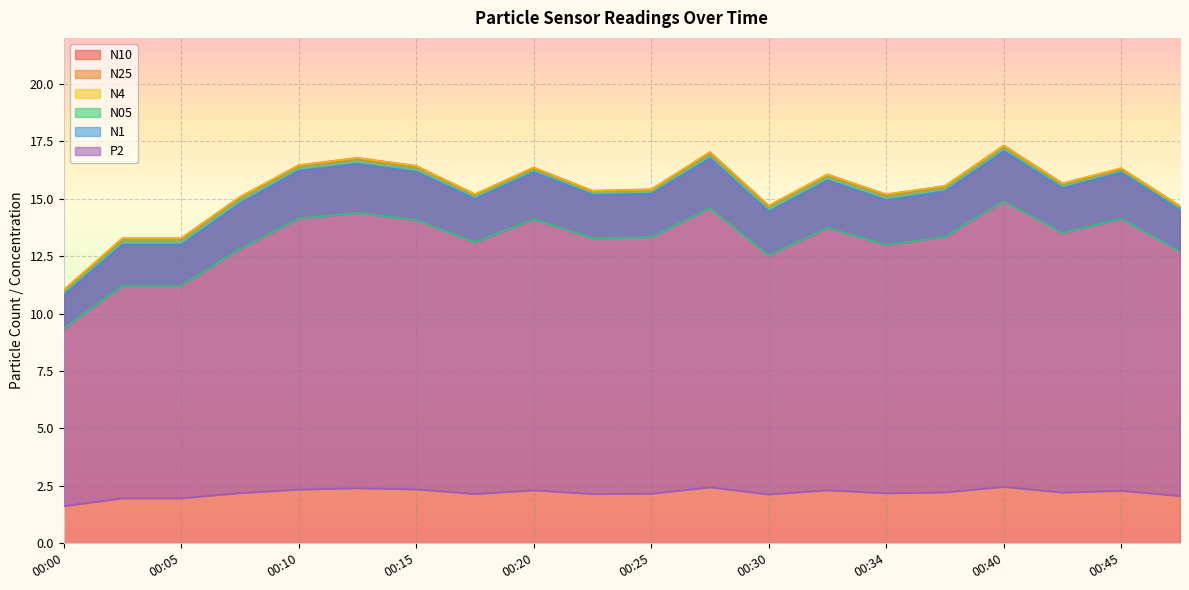

At which label does N10 first exceed 15?

00:08